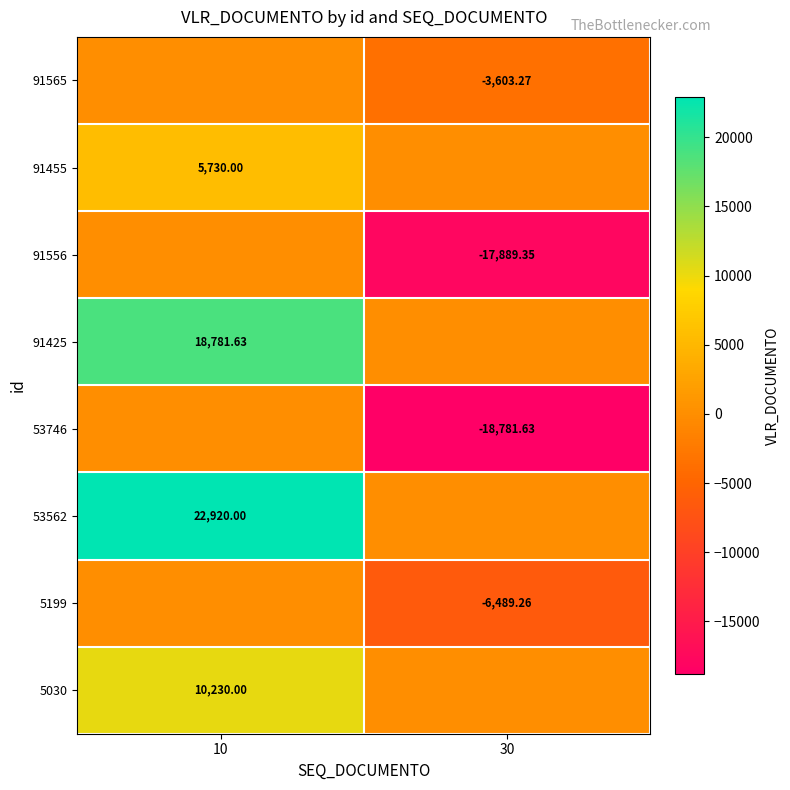

True or false: 53746 has a value of -9603.2 at 30.

False